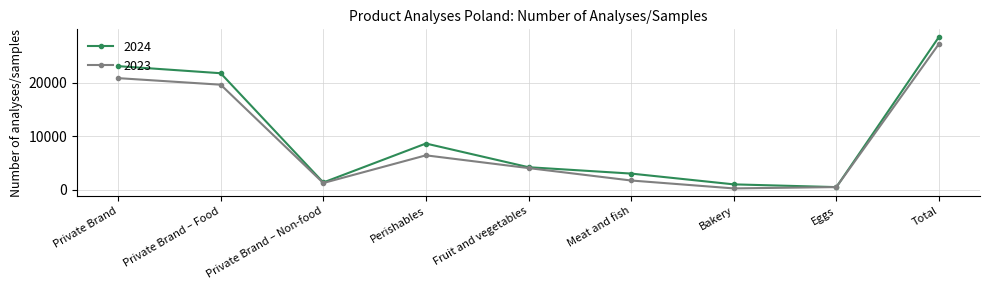

Is it true that 2023 equals 31190 at Private Brand?

False